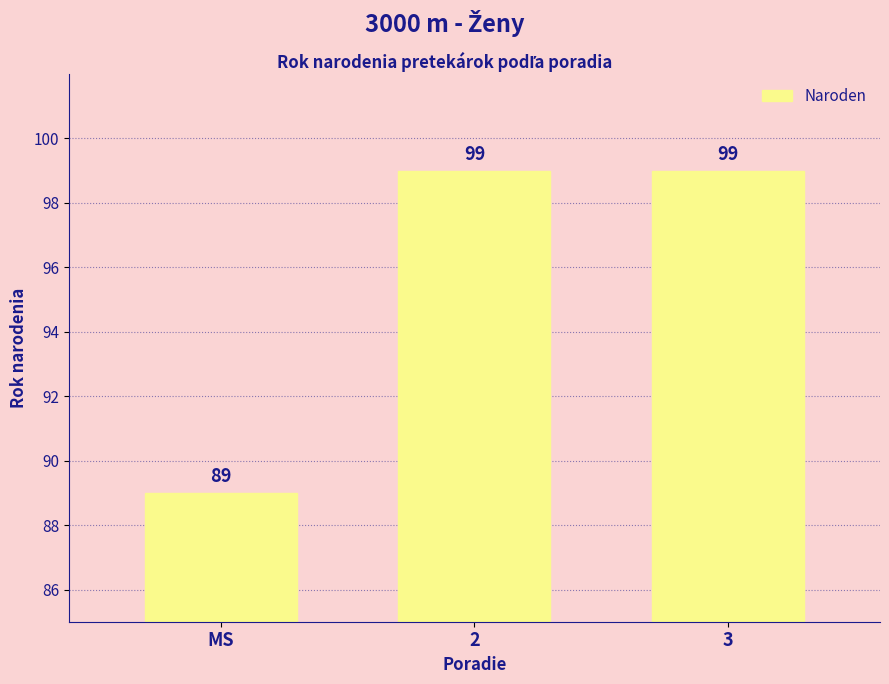

What is the average value?

96